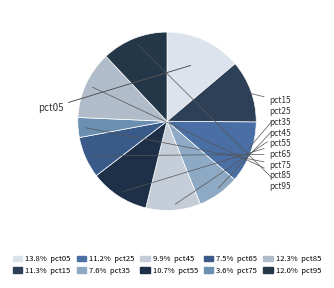

To the nearest percent, what percentage of the pie is pct15?

11%